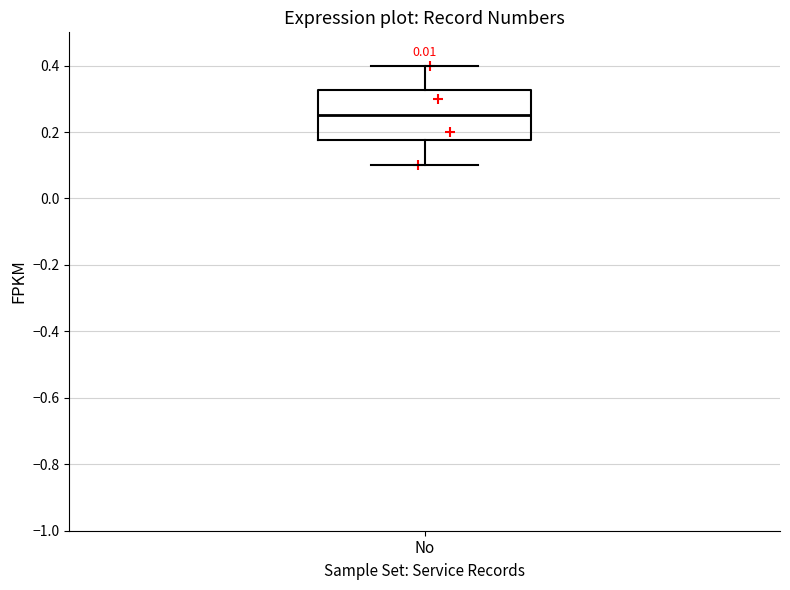

Read this box plot against the y-axis: the position of the median line, the range covered by the box, and the ends of both whiskers. The values are not printed on the chart, so give them approximately, as read against the axis.

median 0.26, box 0.18 to 0.32, whiskers 0.10 to 0.40